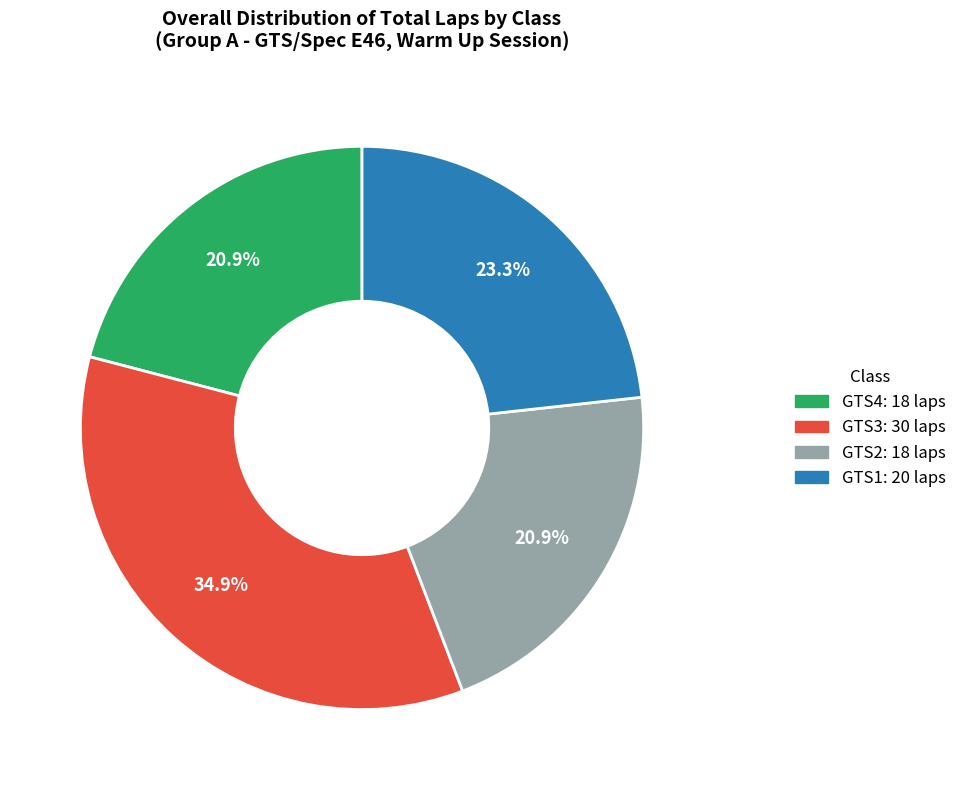

Approximately how many times larger is the value at GTS2 compared to GTS1?

0.9